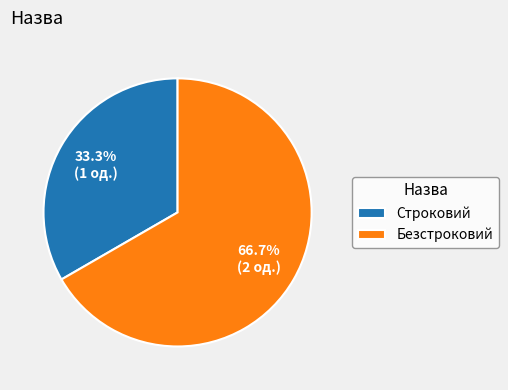

Between Безстроковий and Строковий, which is larger?

Безстроковий